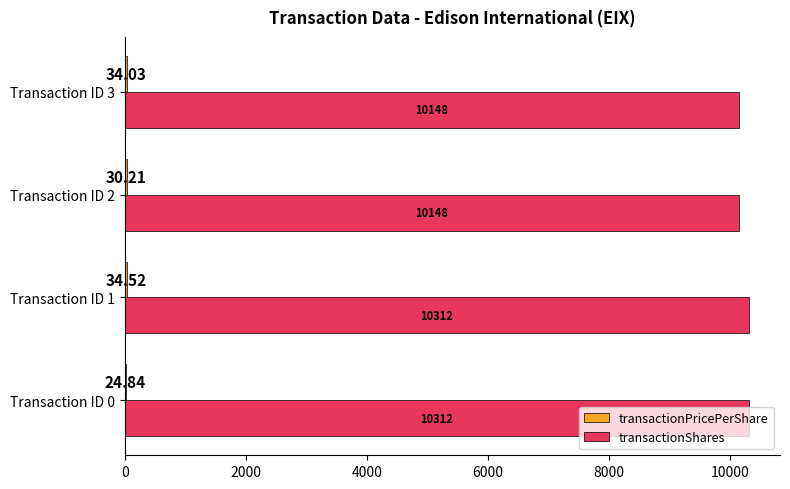

Between Transaction ID 0 and Transaction ID 3, which series saw the biggest shift?

transactionShares